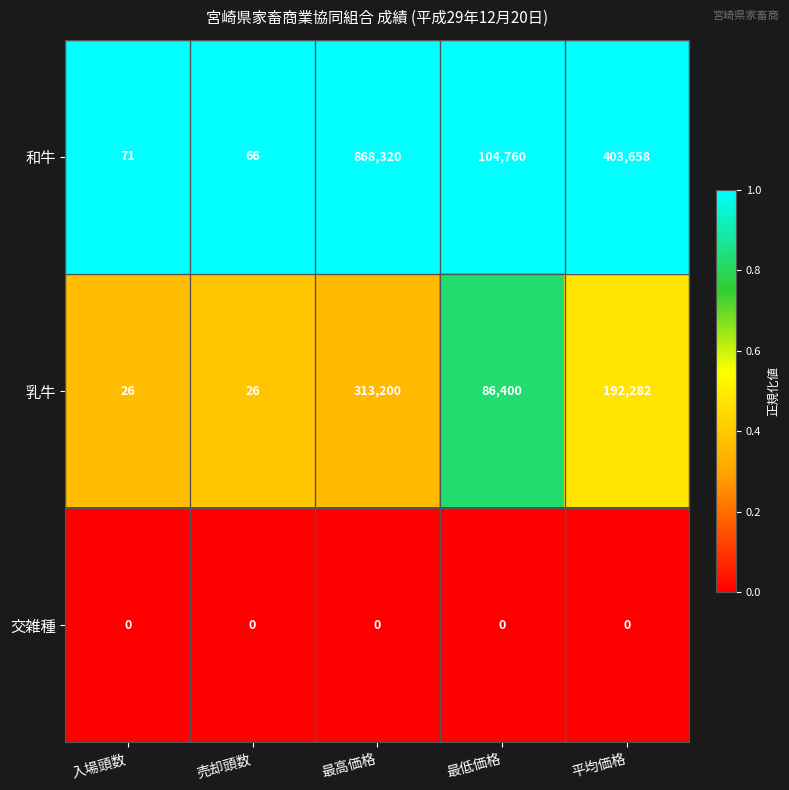

At which label does 乳牛 first exceed 86400?

最高価格